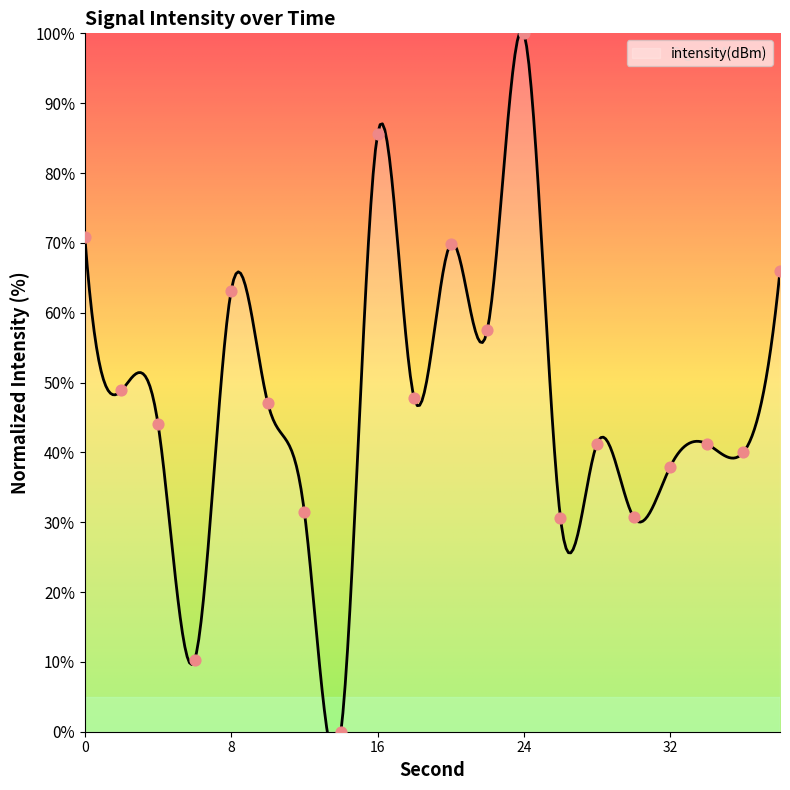

What is the change in value from 12 to 24?

+68.5